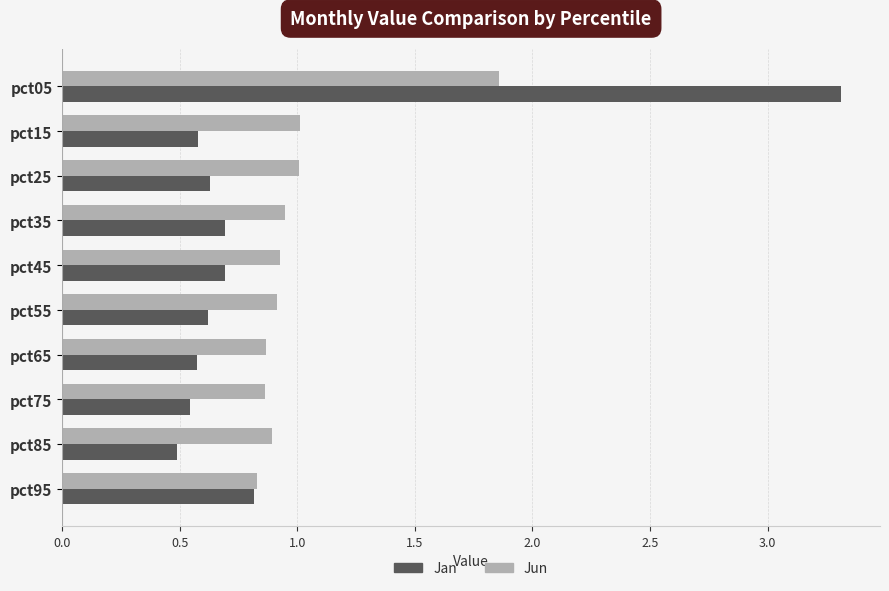

Is the value of Jun at pct85 greater than the value of Jan at pct25?

Yes